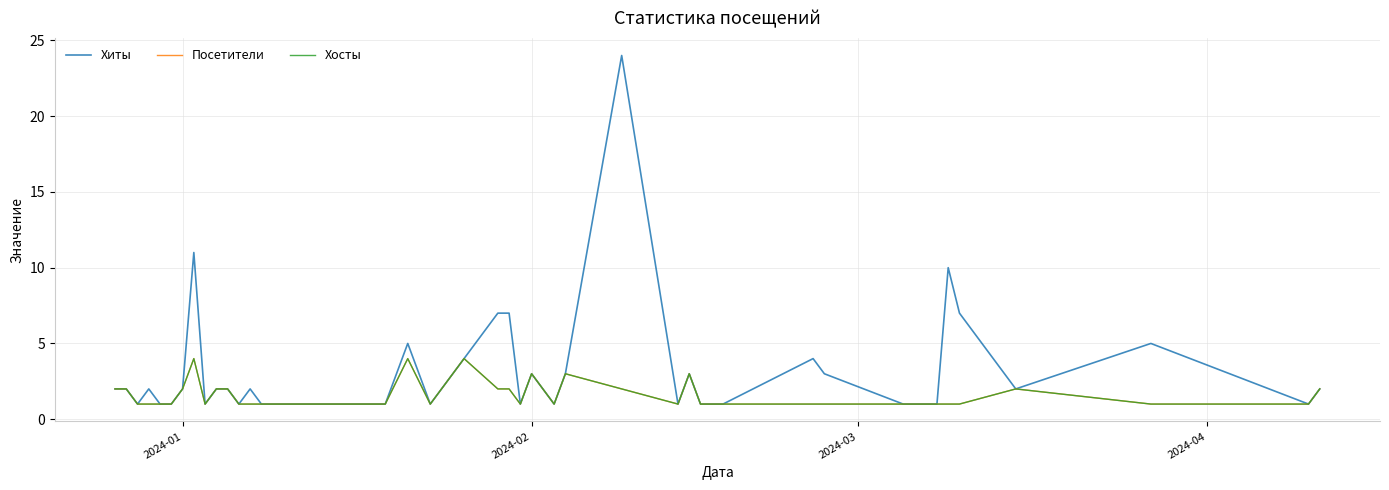

What is the average value of the Хиты series?

3